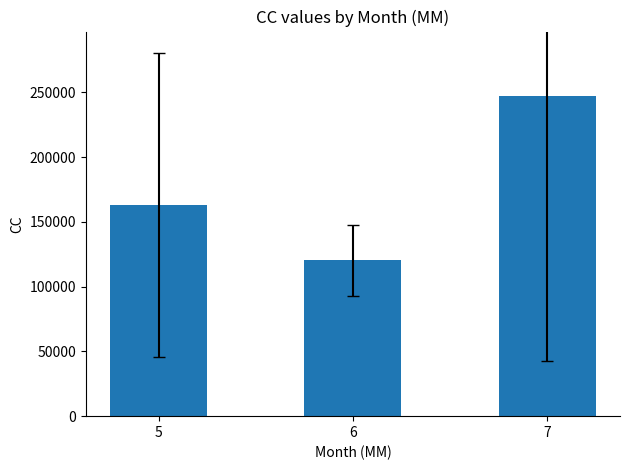

At which label is the value closest to 183968?

5